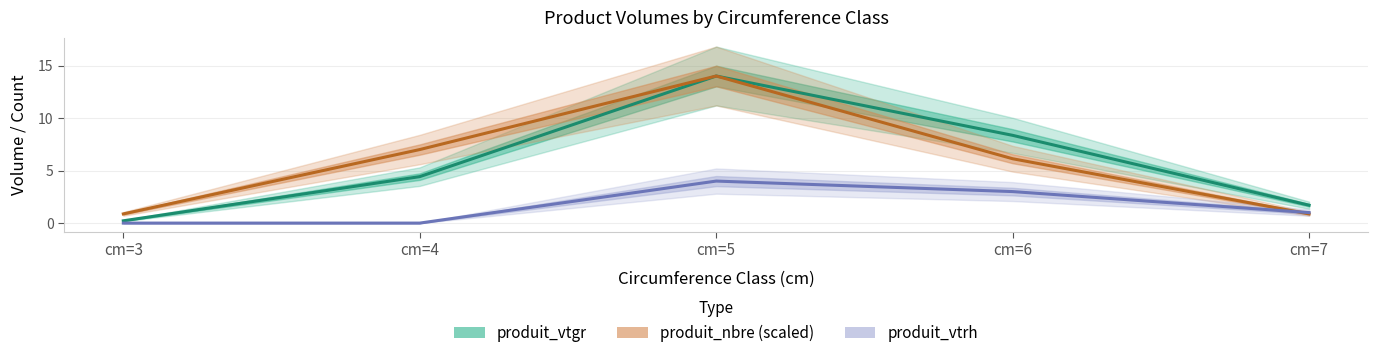

Between cm=3 and cm=4, which is larger?

cm=4